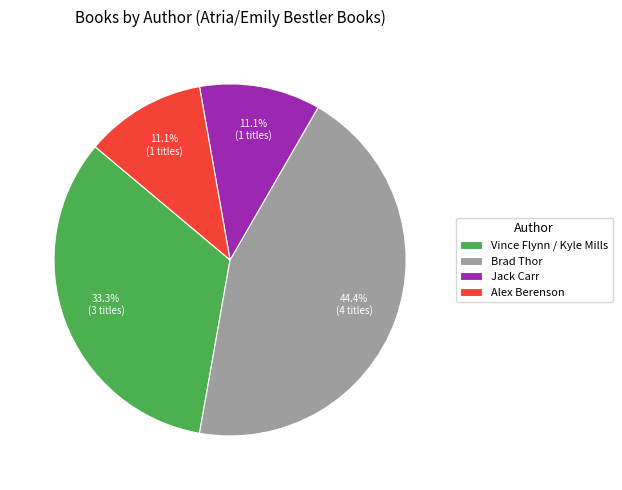

Does Brad Thor account for over 50% of the chart?

No